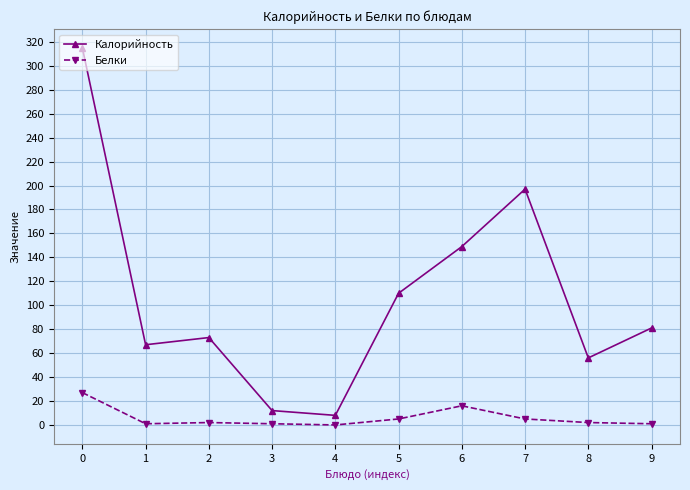

At 5, list the series in order from smallest to largest.

Белки, Калорийность